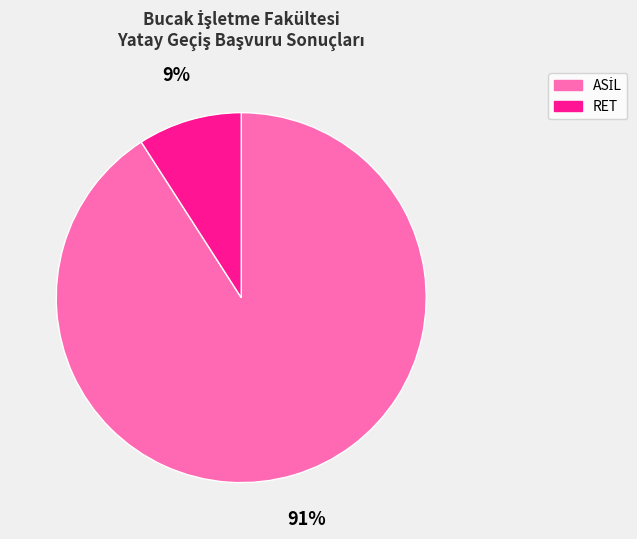

Count the number of slices in the pie.

2